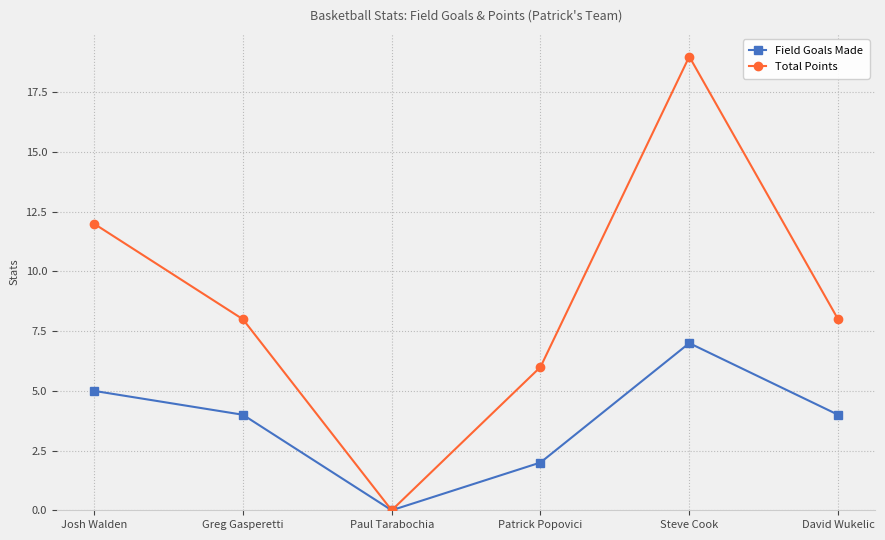

What is the spread (max minus min) of values at Greg Gasperetti?

4